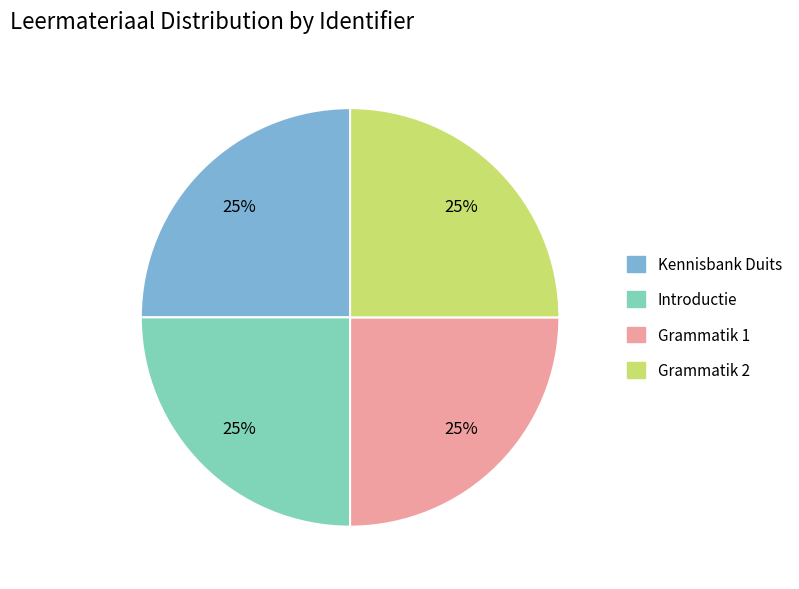

Approximately how many times larger is the value at Kennisbank Duits compared to Introductie?

1.0